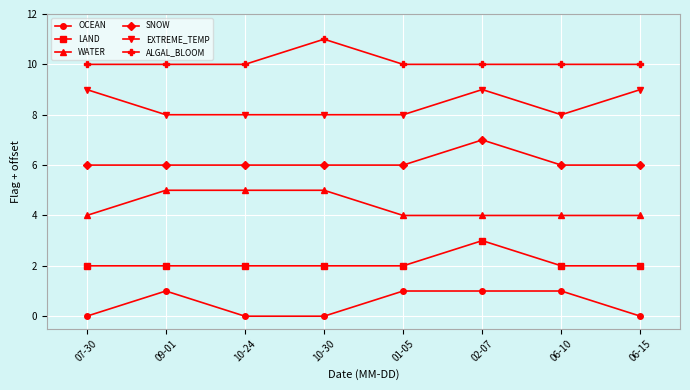

What is the label of the 5th point from the right?

10-30